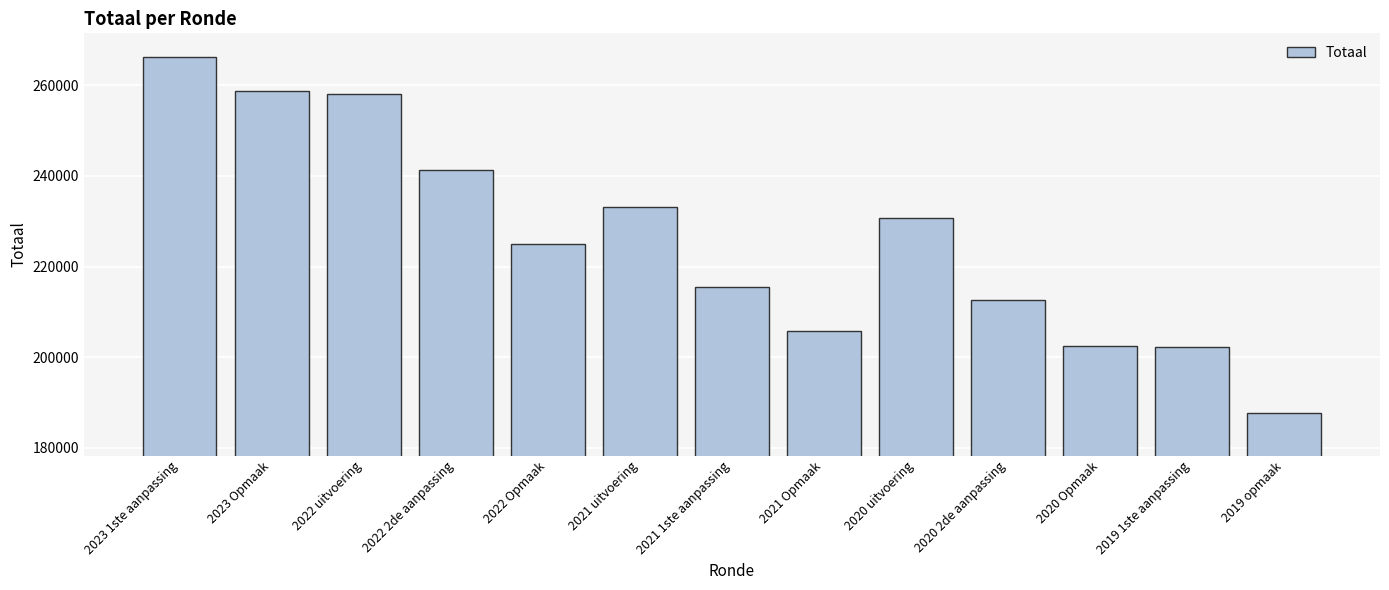

What position from the right is 2023 1ste aanpassing?

13